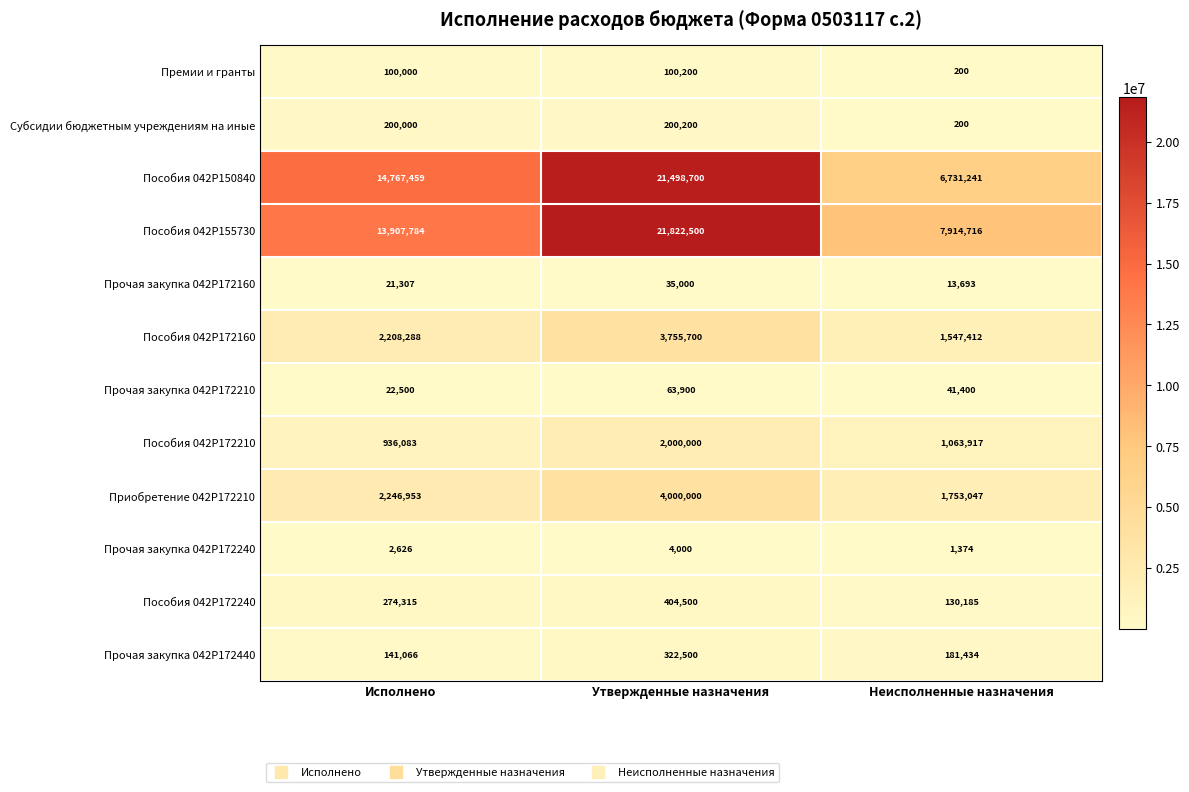

Is it true that Прочая закупка 042P172160 equals 23363 at Неисполненные назначения?

False